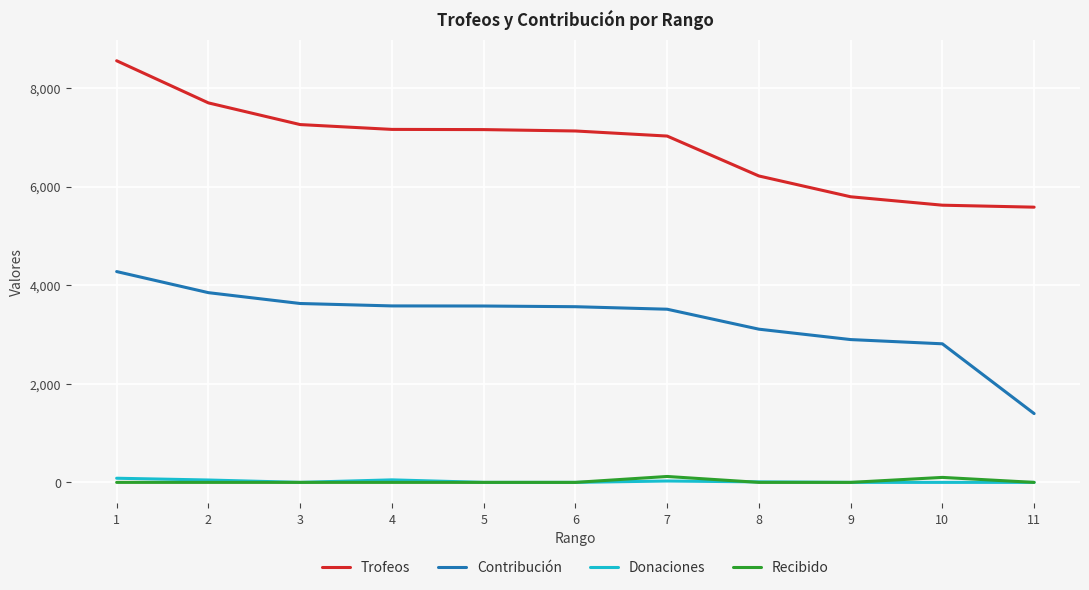

What is the lowest value of the Trofeos series?

5585